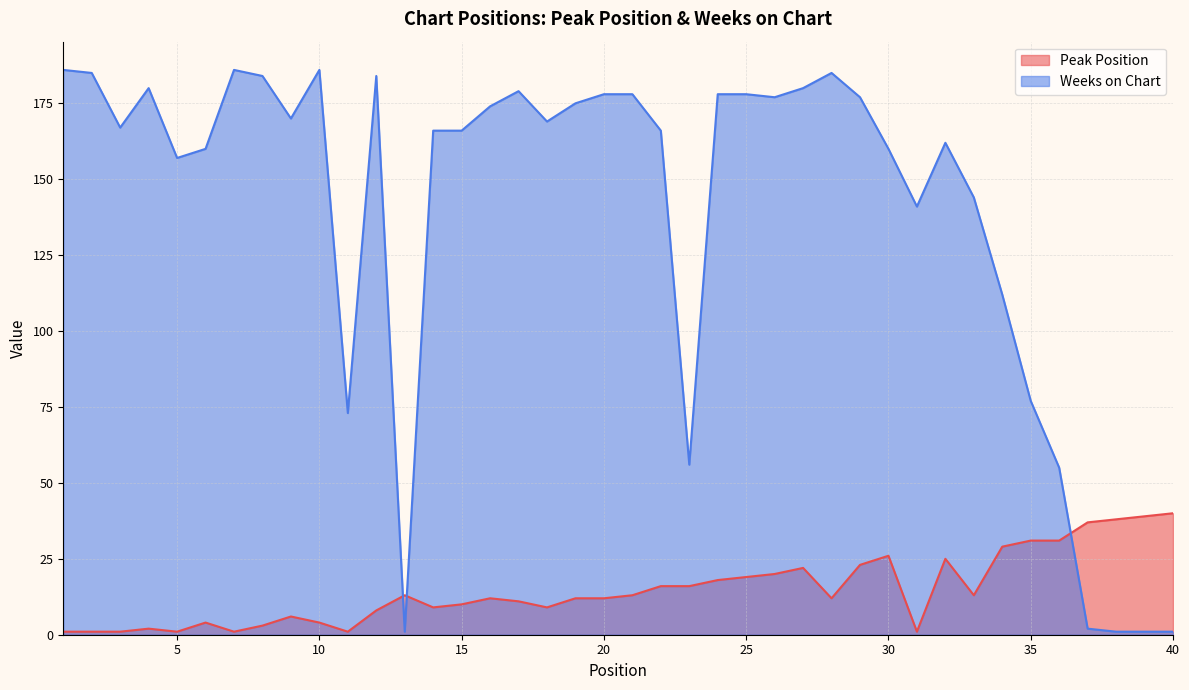

Reading right to left, what are all the values shown in this chart?

Peak Position: 40	39	38	37	31	31	29	13	25	1	26	23	12	22	20	19	18	16	16	13	12	12	9	11	12	10	9	13	8	1	4	6	3	1	4	1	2	1	1	1
Weeks on Chart: 1	1	1	2	55	77	112	144	162	141	160	177	185	180	177	178	178	56	166	178	178	175	169	179	174	166	166	1	184	73	186	170	184	186	160	157	180	167	185	186